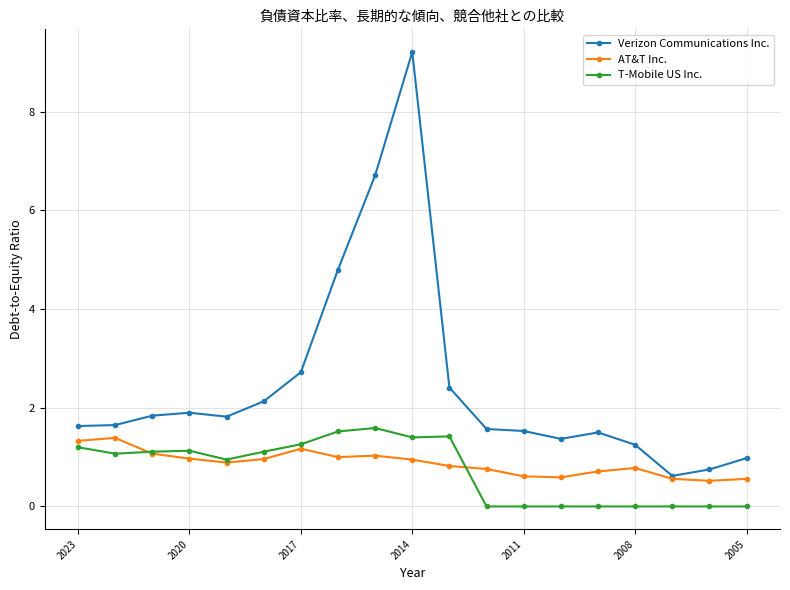

True or false: Verizon Communications Inc. has more than 2 points higher than both neighbors.

True